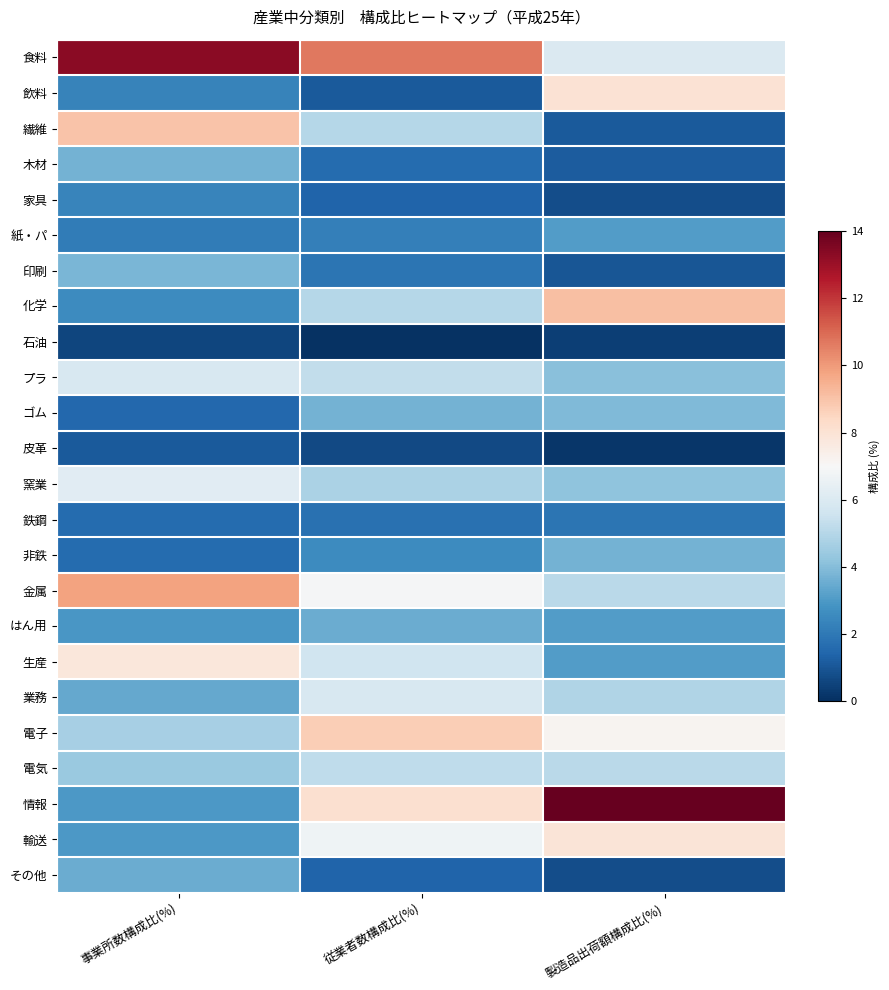

How many series are shown in this chart?

24